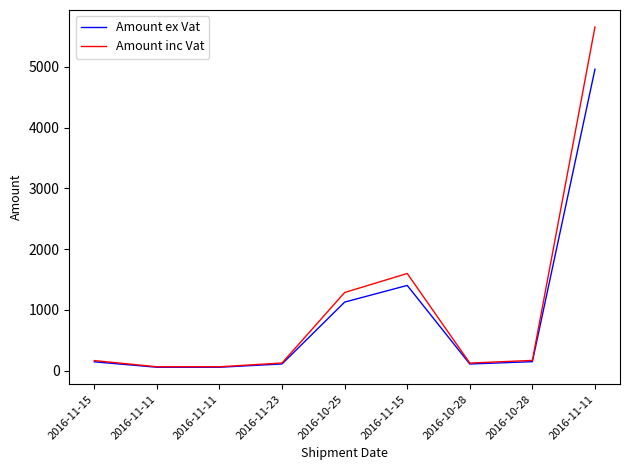

What is the difference between the maximum and second lowest values in the Amount ex Vat series?

4905.8